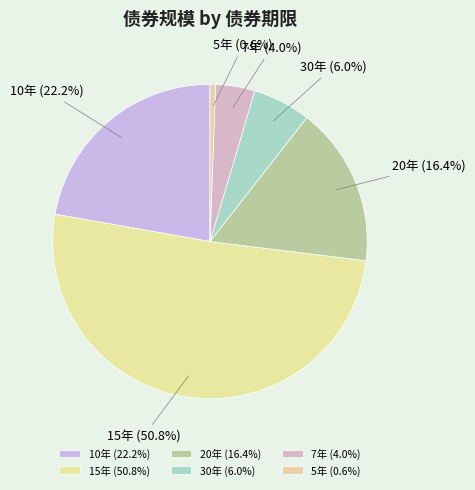

How many slices are in this pie chart?

6